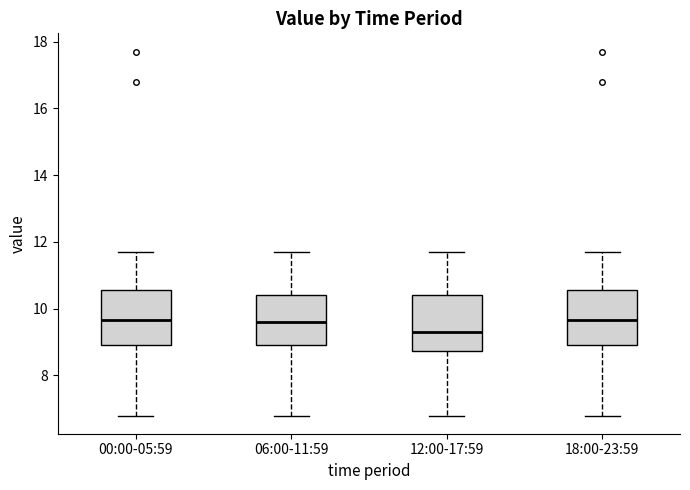

Reading left to right, transcribe this box plot: for each box, give where its median line is, the range the box spans, and where its two whiskers end, as read against the y-axis. The values are not printed on the chart, so give them approximately, as read against the axis.

00:00-05:59: median 9.6, box 9.0 to 10.6, whiskers 6.8 to 11.8
06:00-11:59: median 9.6, box 9.0 to 10.4, whiskers 6.8 to 11.8
12:00-17:59: median 9.4, box 8.8 to 10.4, whiskers 6.8 to 11.8
18:00-23:59: median 9.6, box 9.0 to 10.6, whiskers 6.8 to 11.8